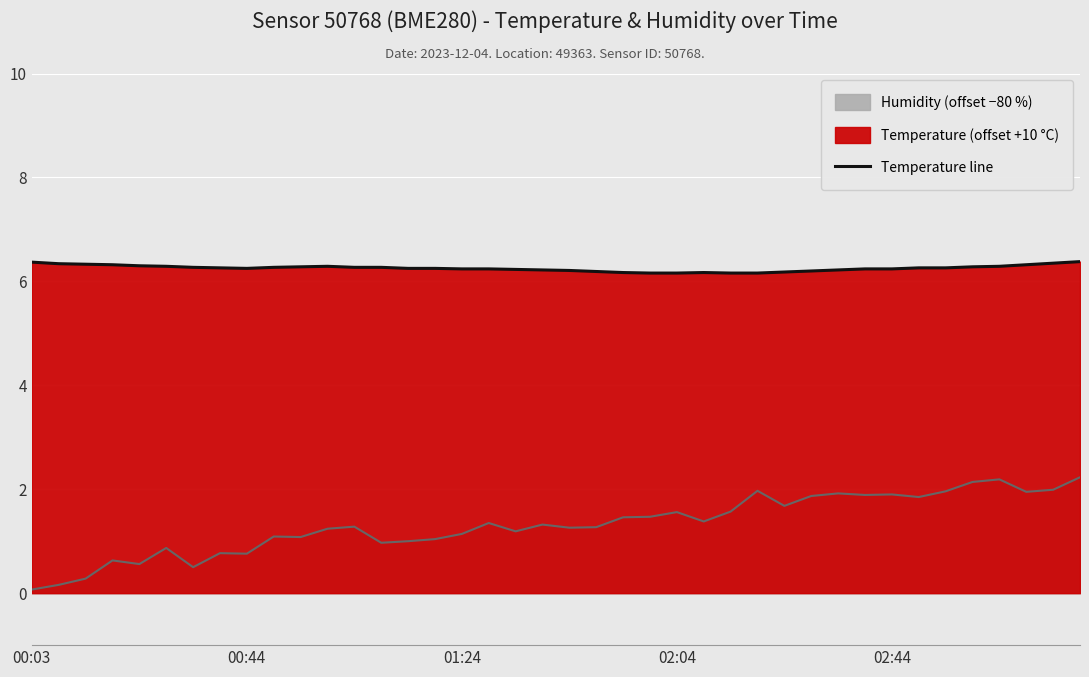

What position from the right is 37?

3